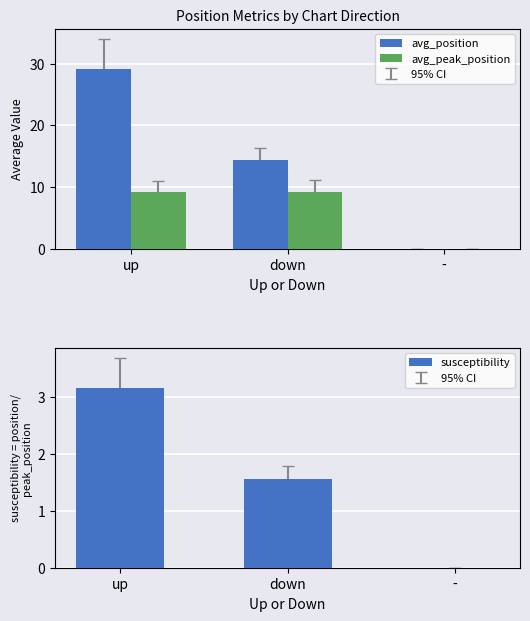

Between - and down, which is larger?

down